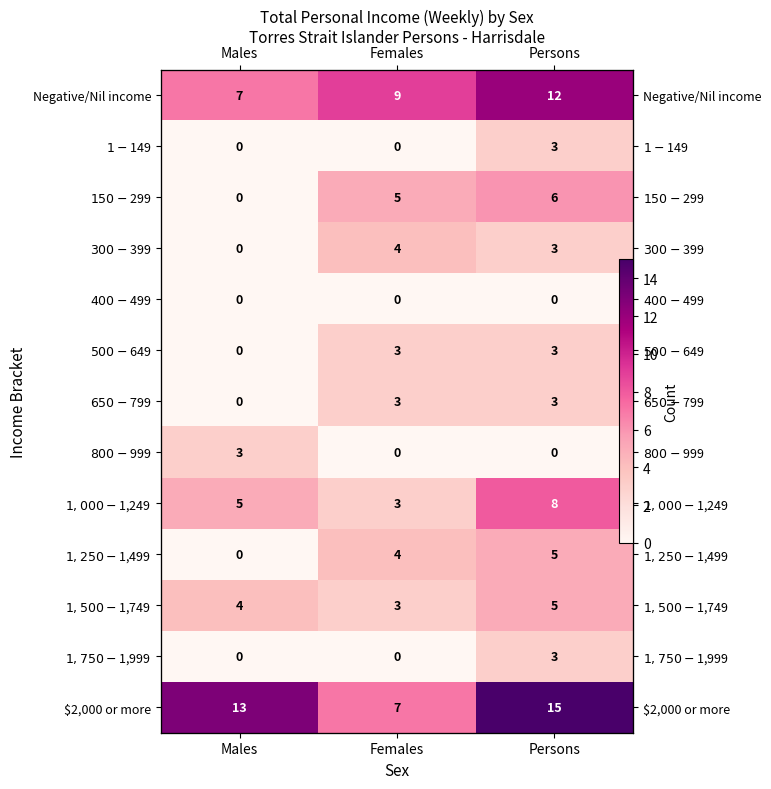

What is the total value across all series at Persons?

66